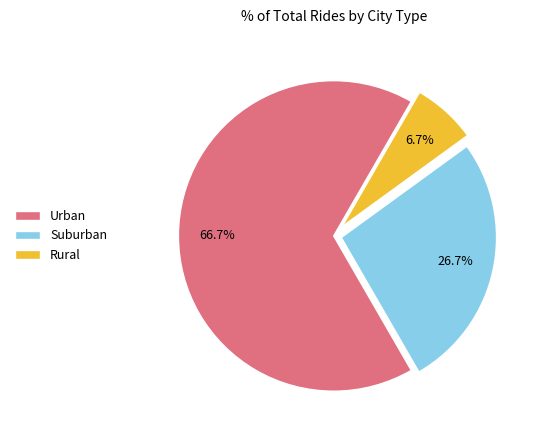

Is there a majority slice in this chart?

Yes